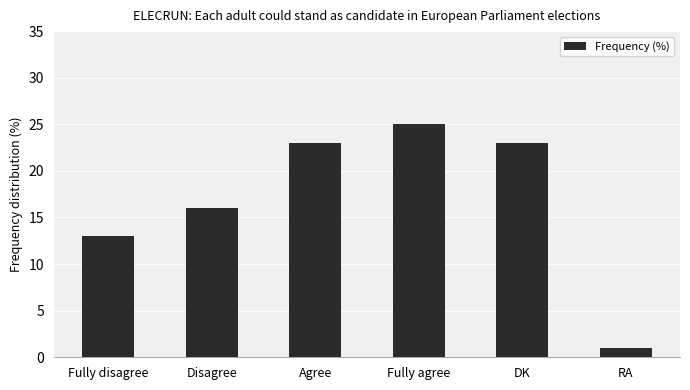

Count the number of data series in this chart.

1